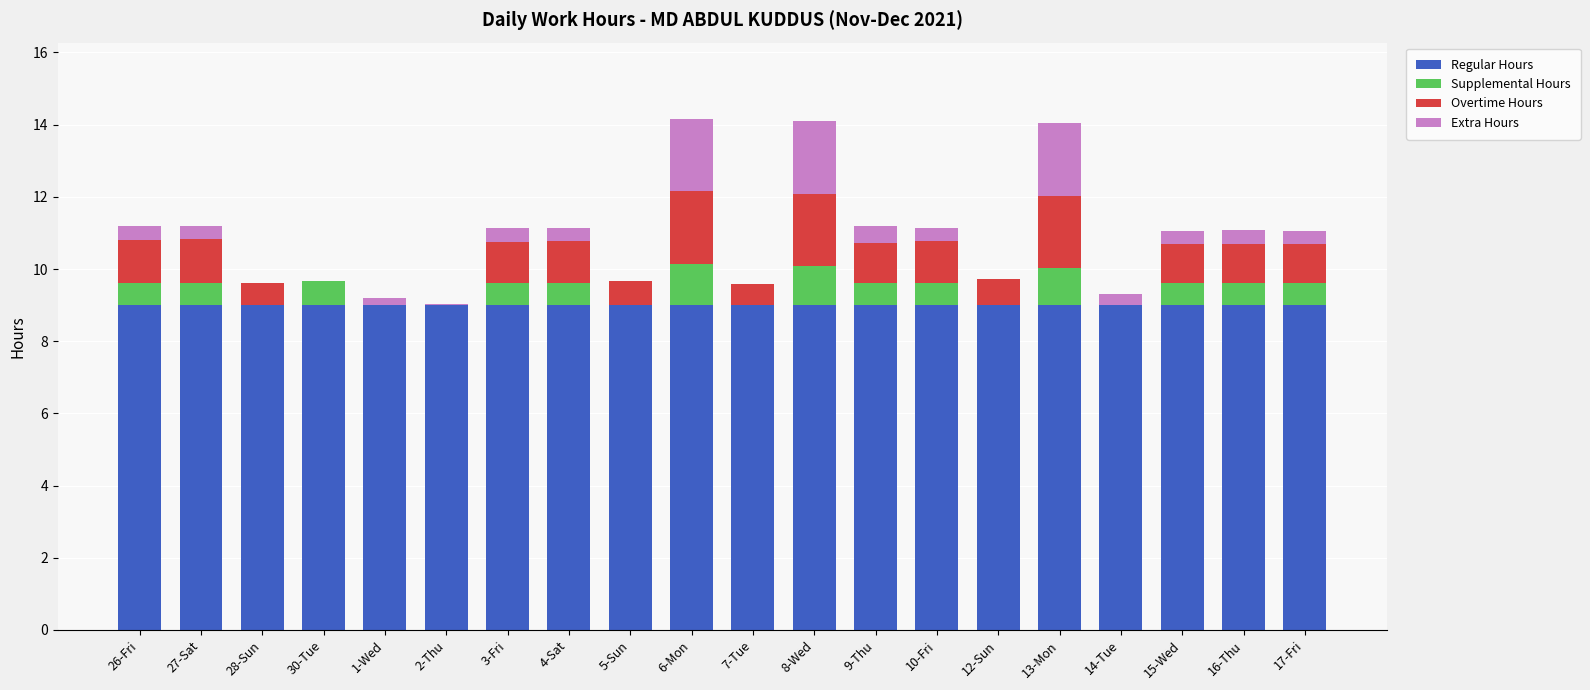

The value of Regular Hours at 26-Fri is 11.9. True or false?

False